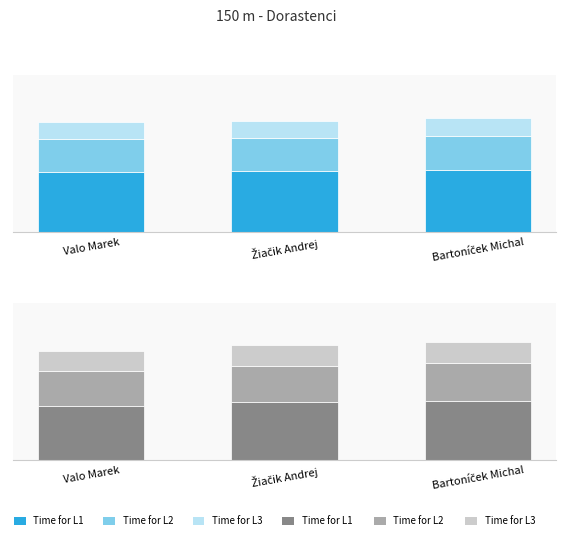

True or false: Time for L2 has a value of 5.8 at Žiačik Andrej.

True